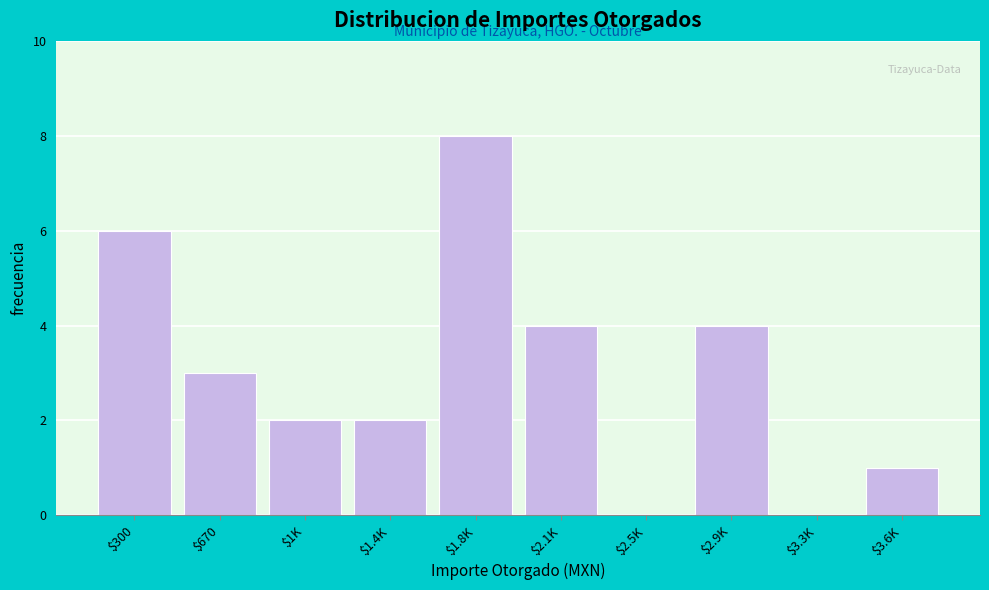

What is the sum of all values?

30